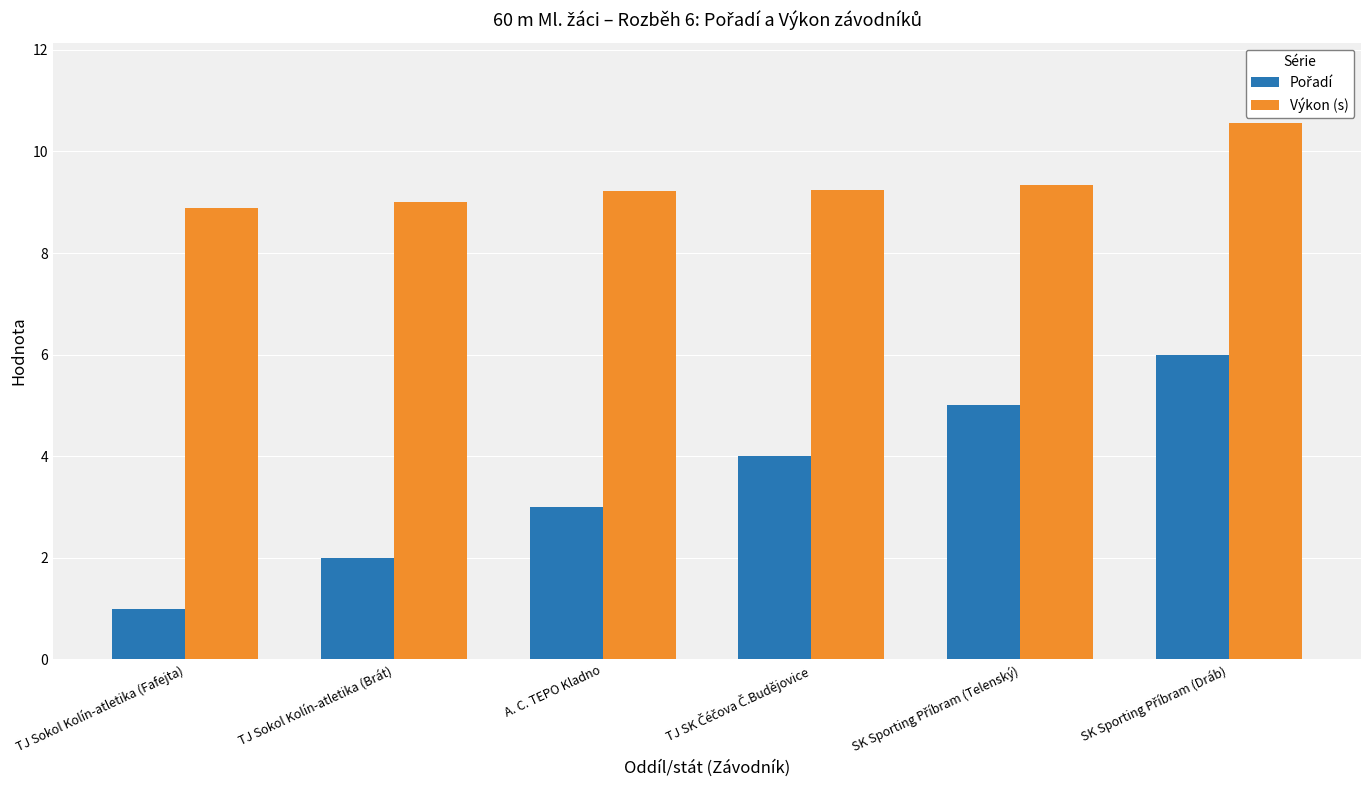

Which series has the largest total across all categories?

Výkon (s)